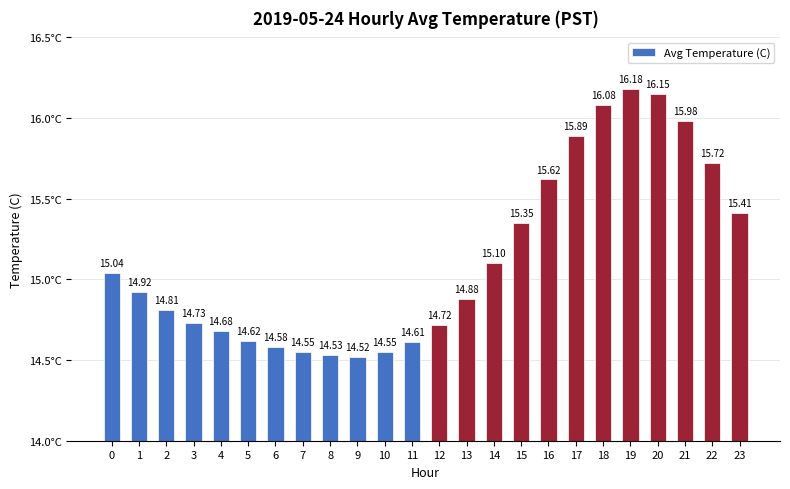

What is the minimum value shown in the chart?

14.5